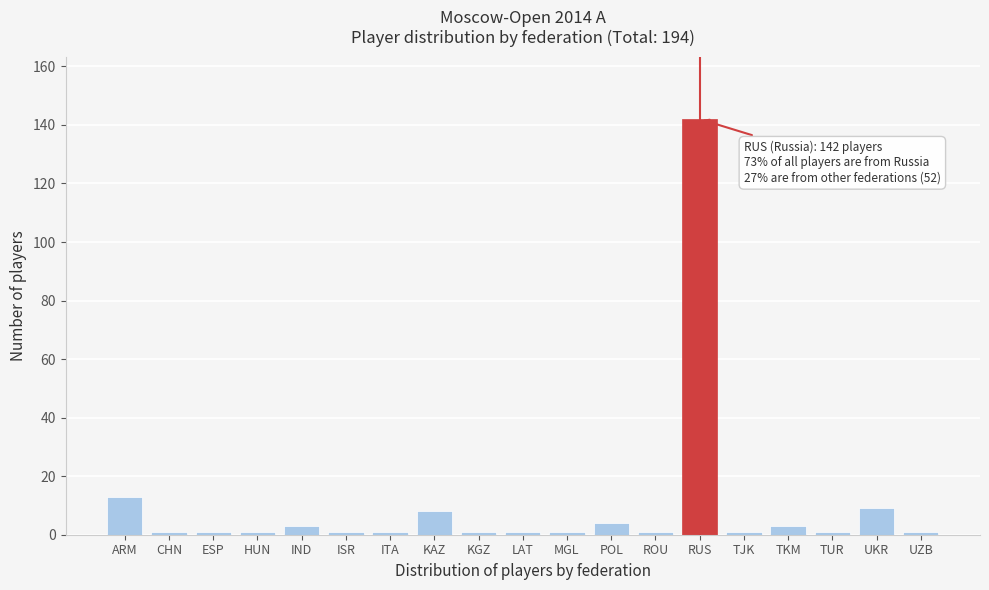

Reading right to left, list all the values displayed in this chart.

1	9	1	3	1	142	1	4	1	1	1	8	1	1	3	1	1	1	13